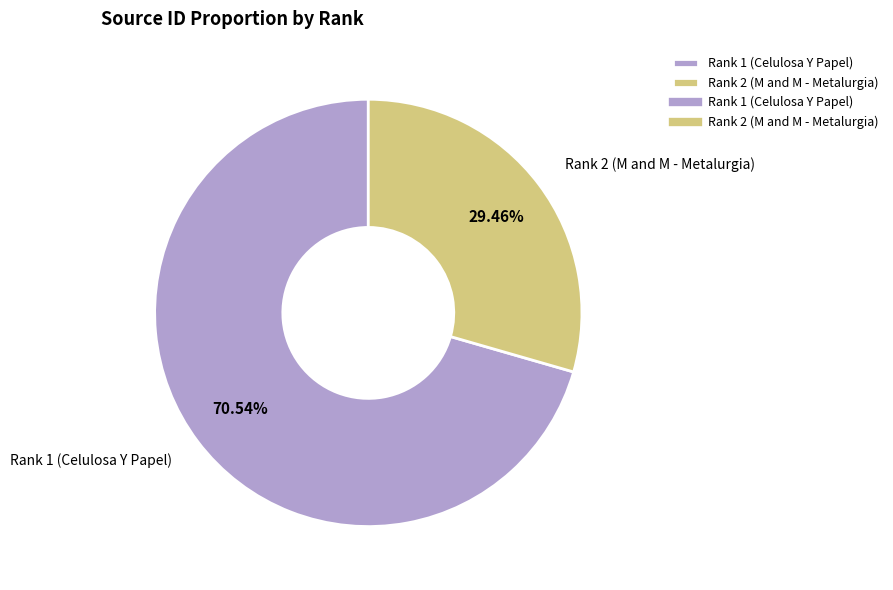

Does any single category account for the majority?

Yes